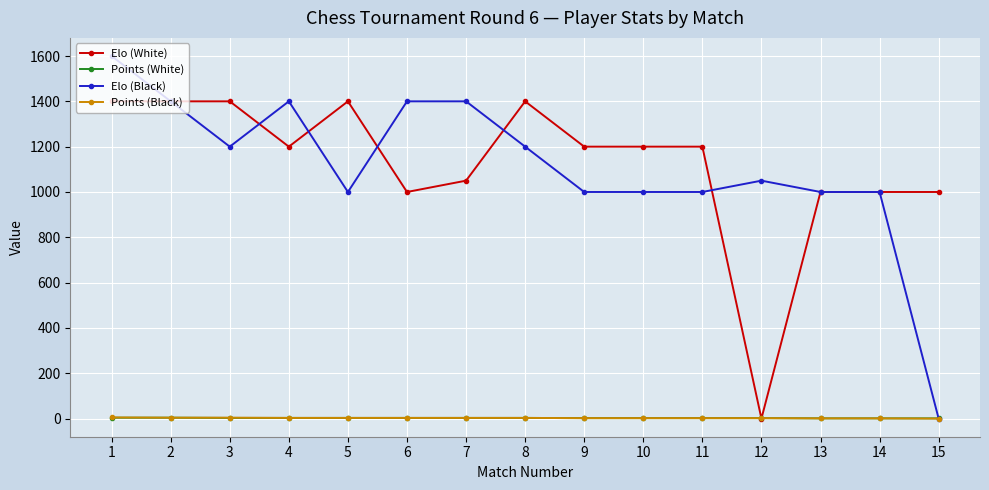

The value of Elo (Black) at 14 is 1000. True or false?

True